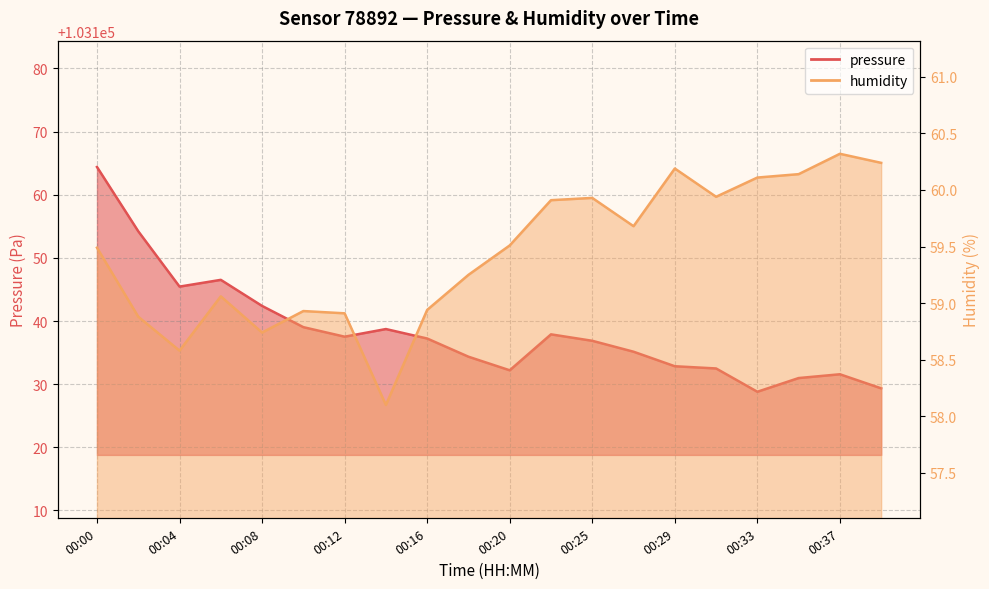

At which label does humidity reach its peak?

00:37